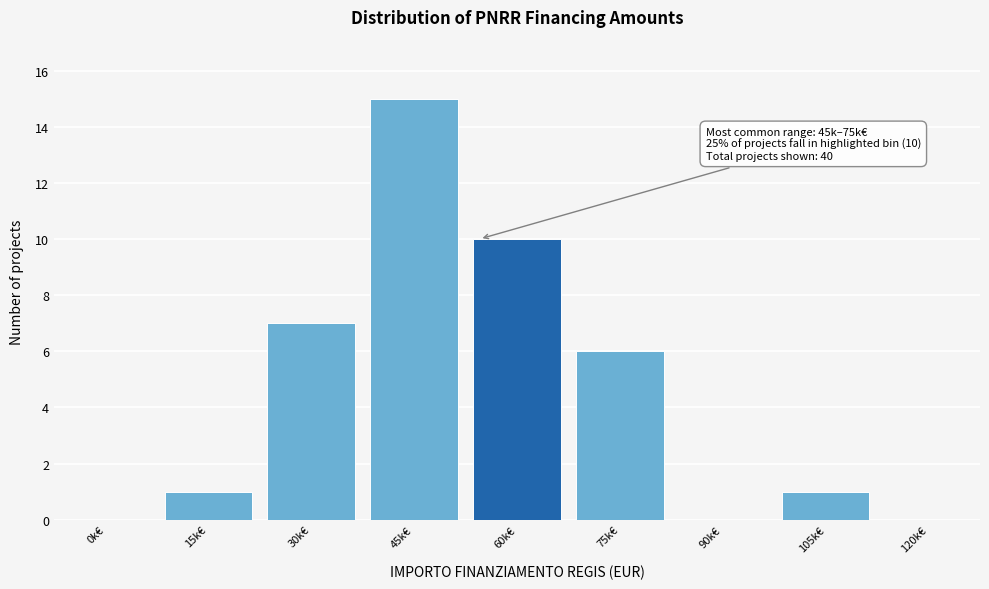

Reading left to right, extract all data points from this chart.

0k€=0	15k€=1	30k€=7	45k€=15	60k€=10	75k€=6	90k€=0	105k€=1	120k€=0